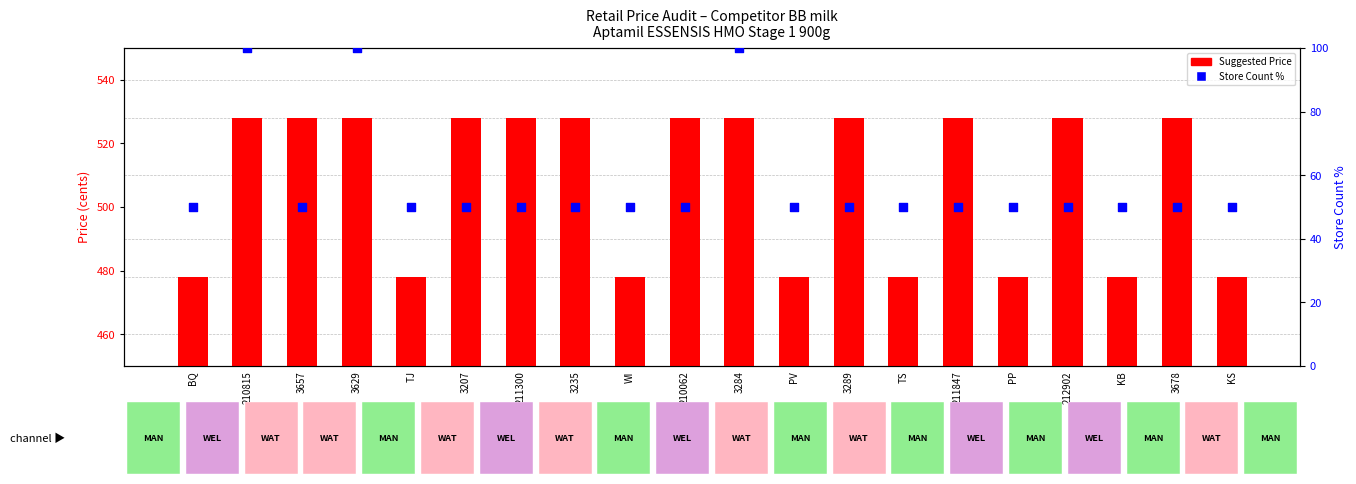

What are all the series names shown in the legend?

Suggested Price, Store Count %